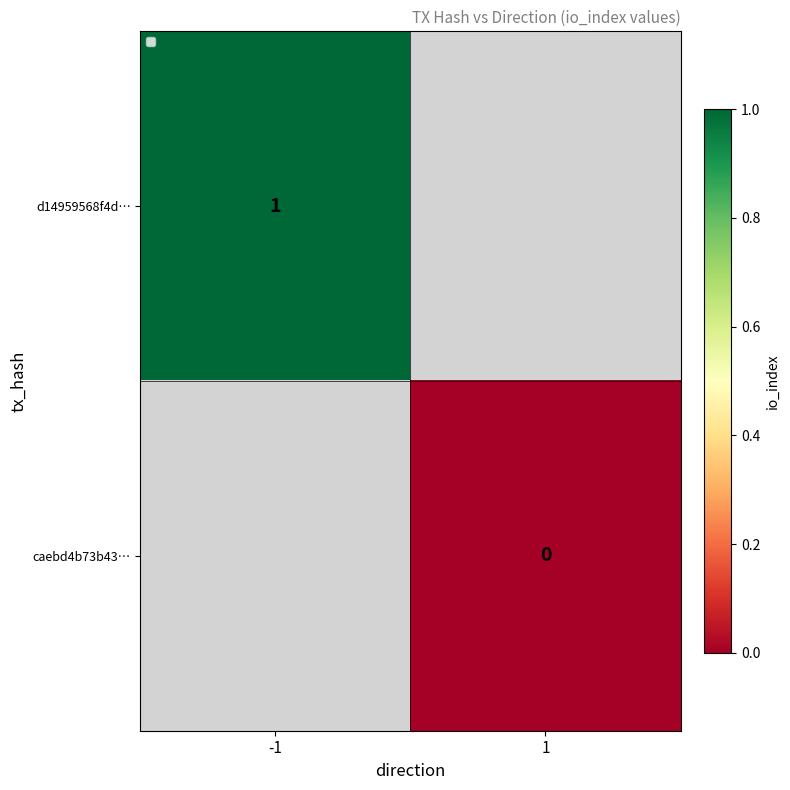

The d14959568f4d… series shows 1 at -1. True or false?

True